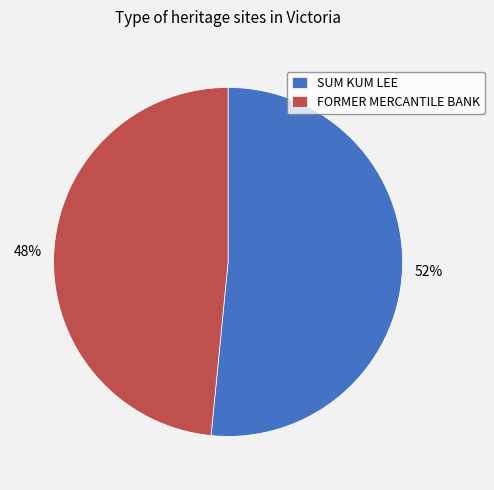

To the nearest percent, what is the combined percentage of SUM KUM LEE and FORMER MERCANTILE BANK?

100%